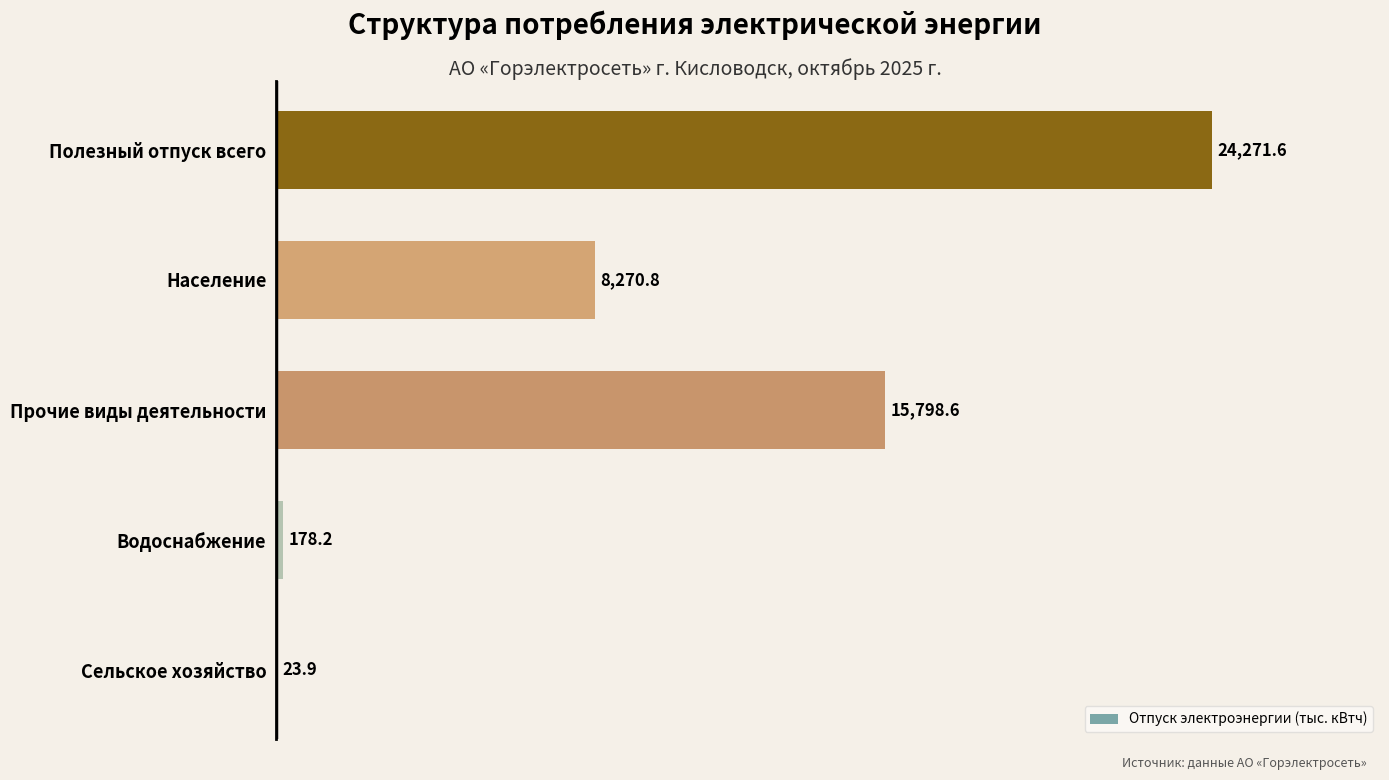

Approximately how many times larger is the value at Прочие виды деятельности compared to Население?

1.9